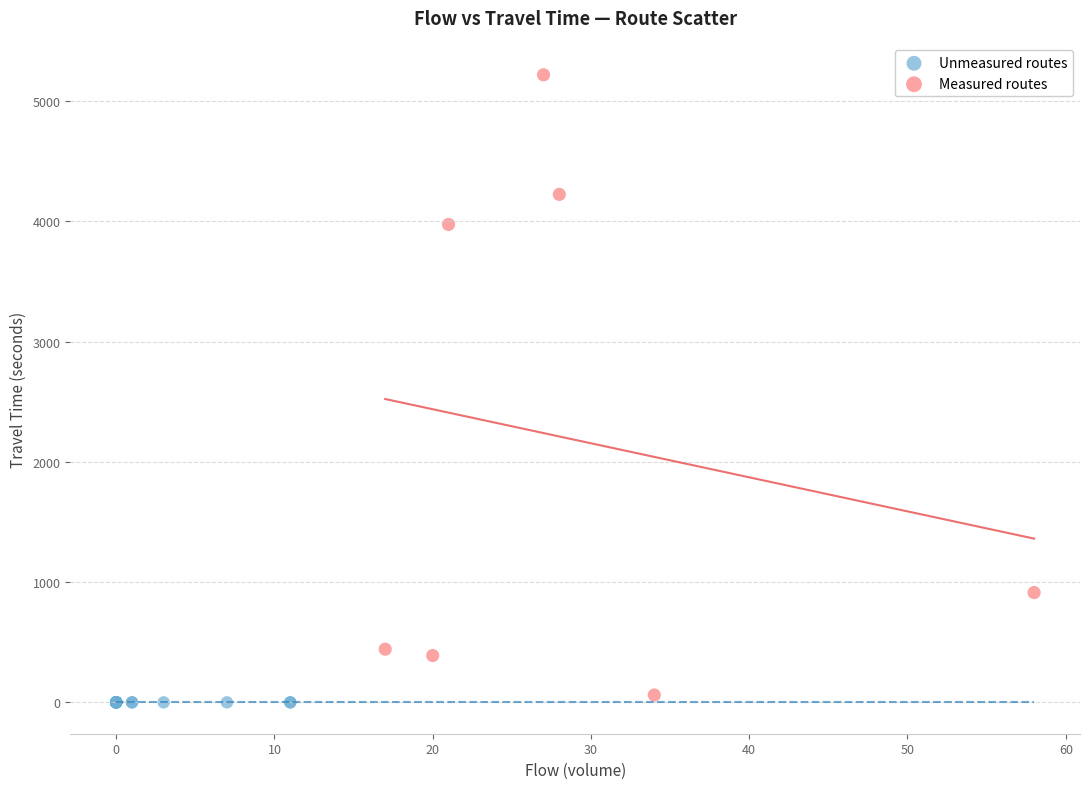

Which series contains the highest Y value?

Measured routes